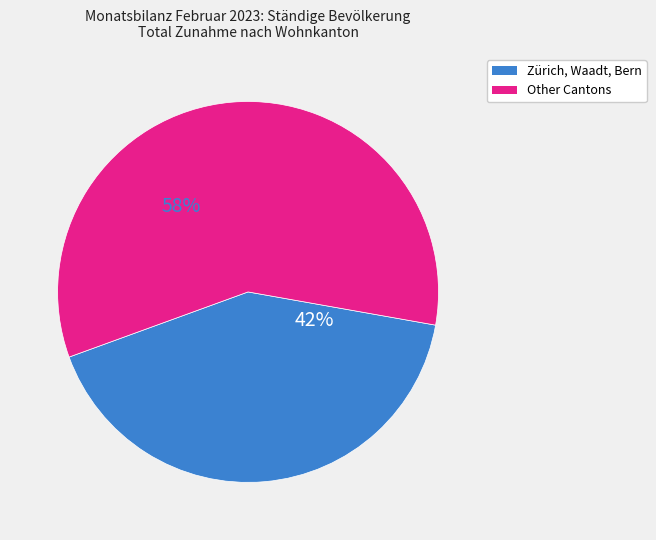

Is there a majority slice in this chart?

Yes